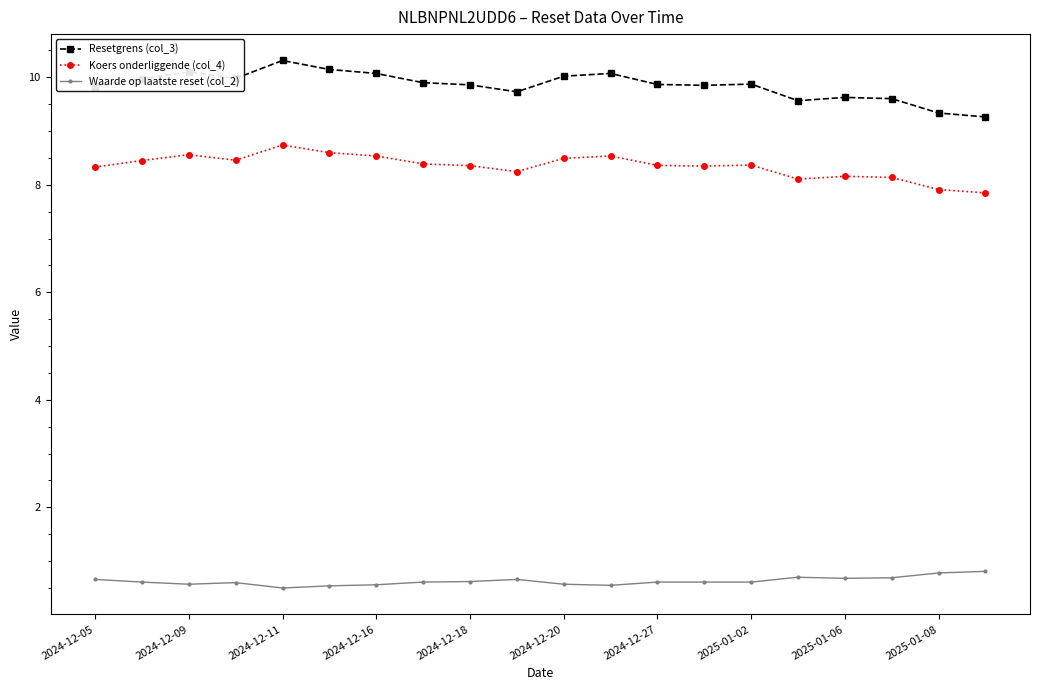

Does the chart have visible grid lines?

No